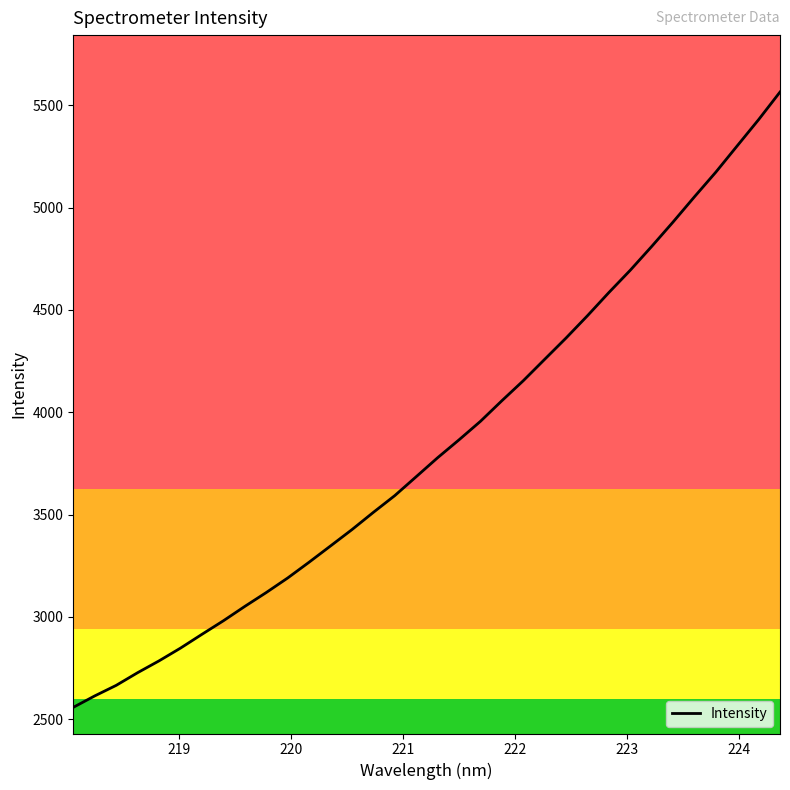

What is the maximum value shown in the chart?

5565.3